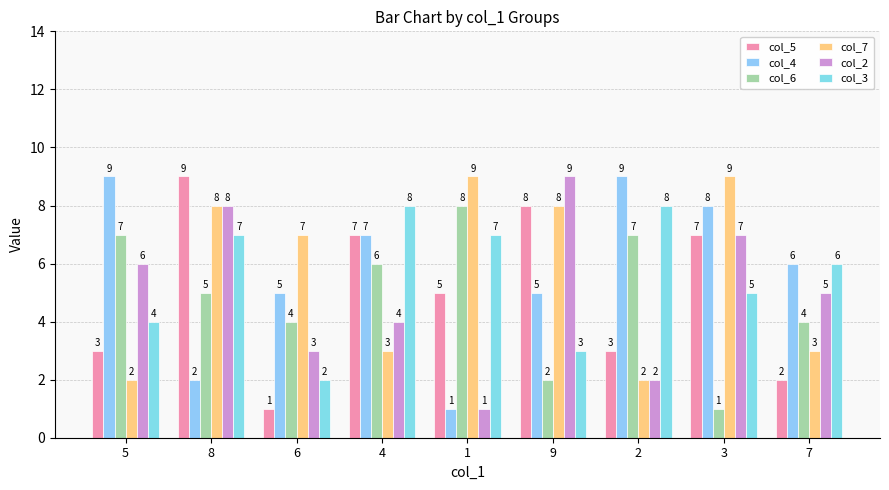

Count the col_2 values in the range 3 to 7.

5